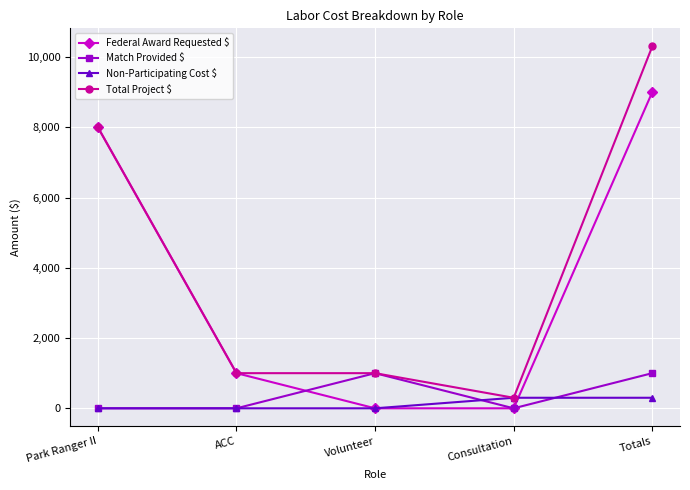

What is the label of the 2nd point from the right?

Consultation